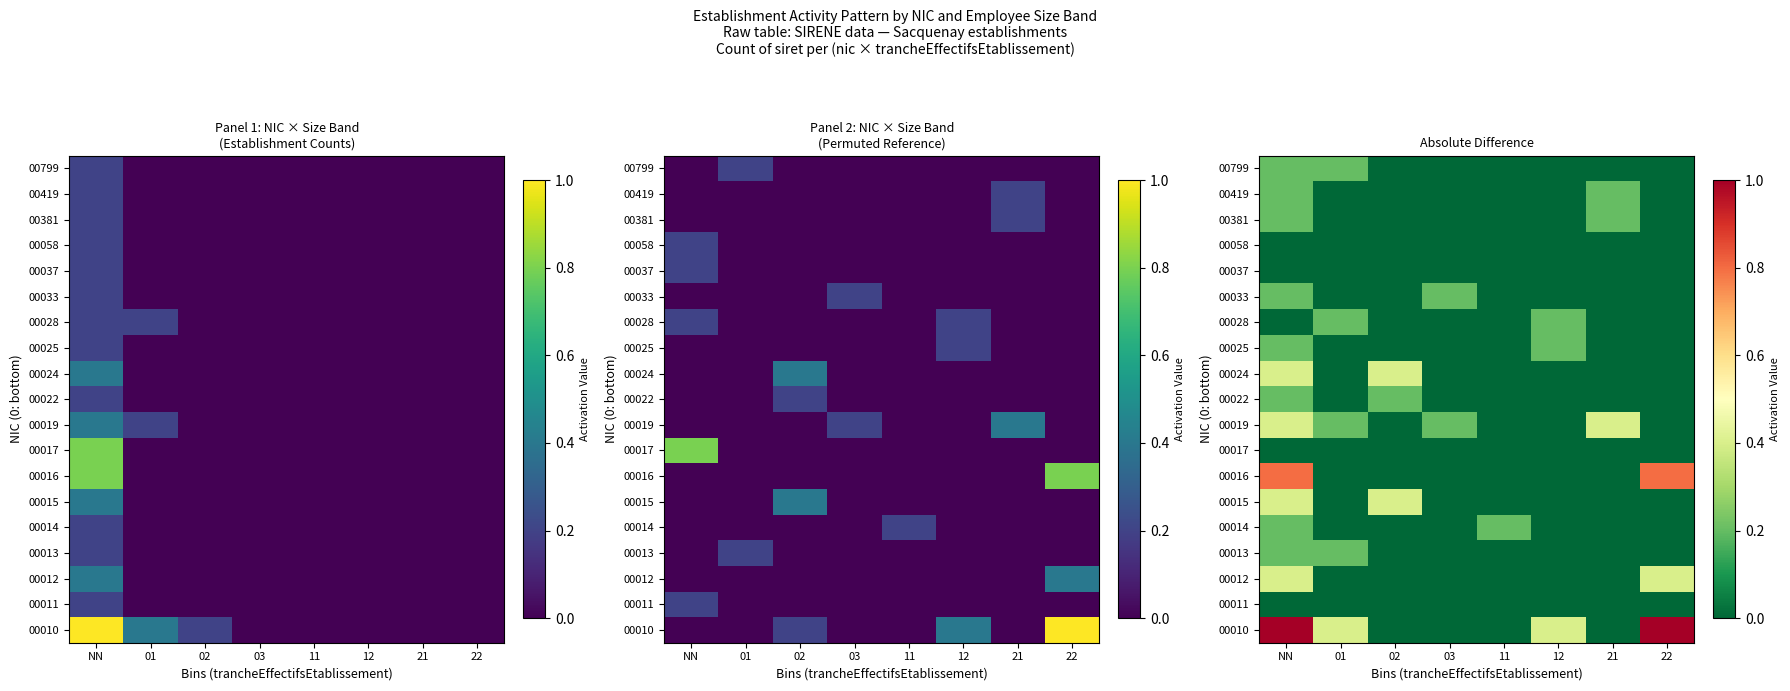

Is it true that 00058 equals 0.0 at 02?

True